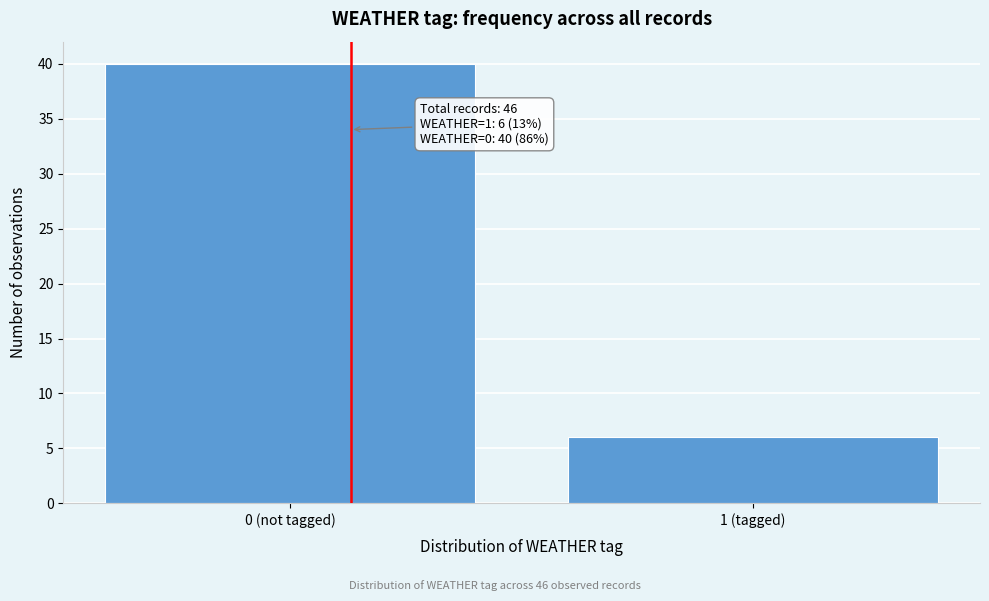

Reading left to right, extract all data points from this chart.

0 (not tagged)=40	1 (tagged)=6